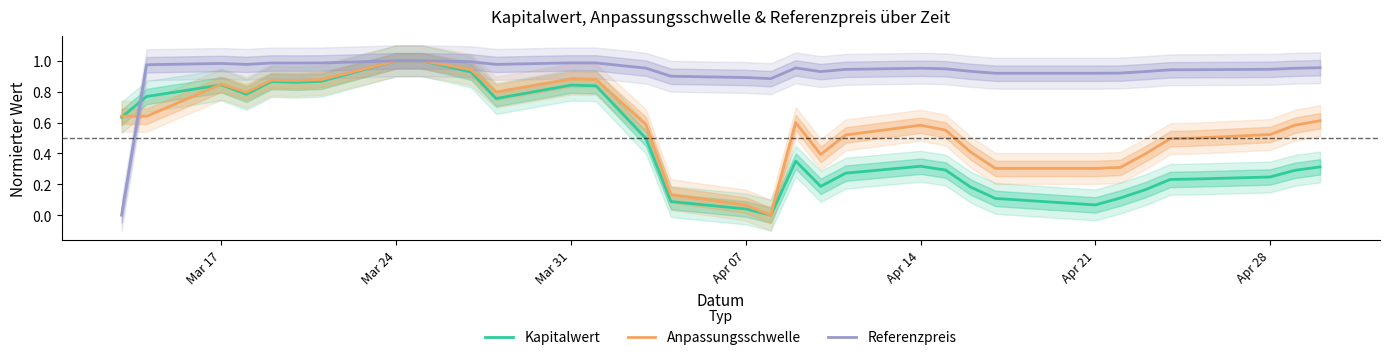

What is the average value of the Referenzpreis series?

0.9